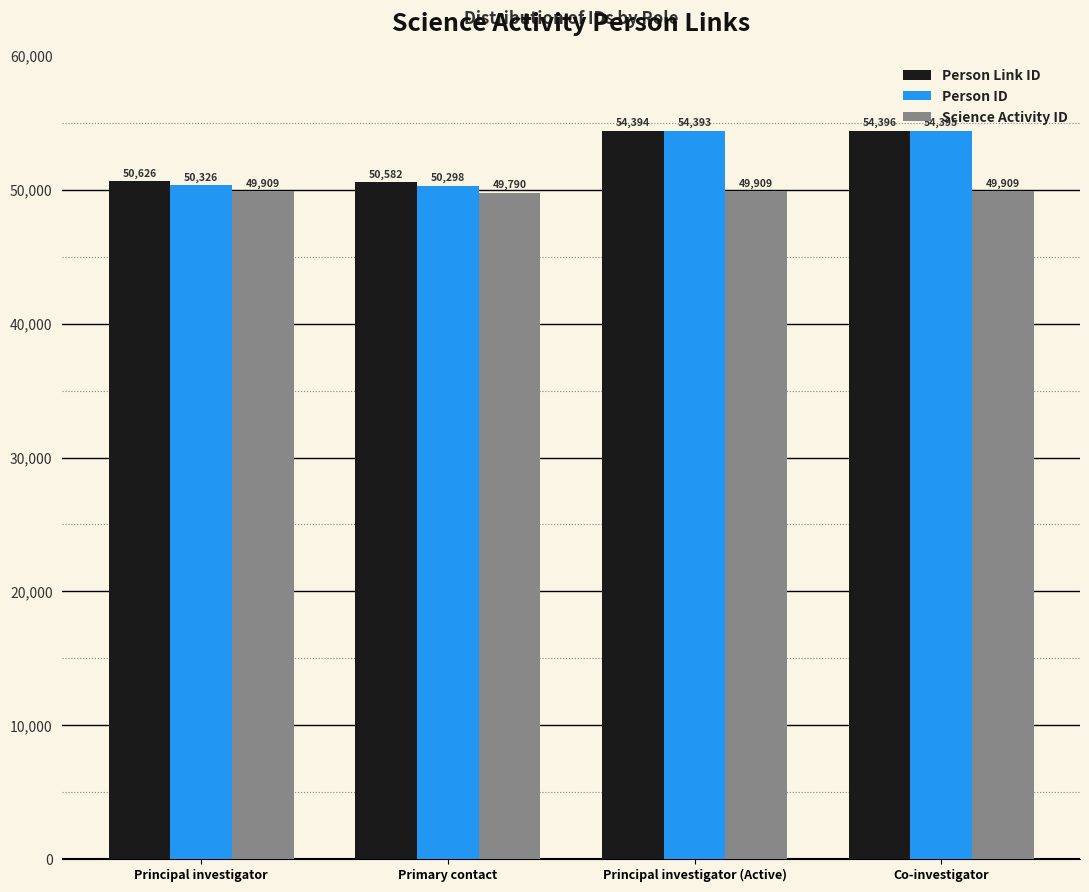

How many data points in Person ID are less than 54393?

2